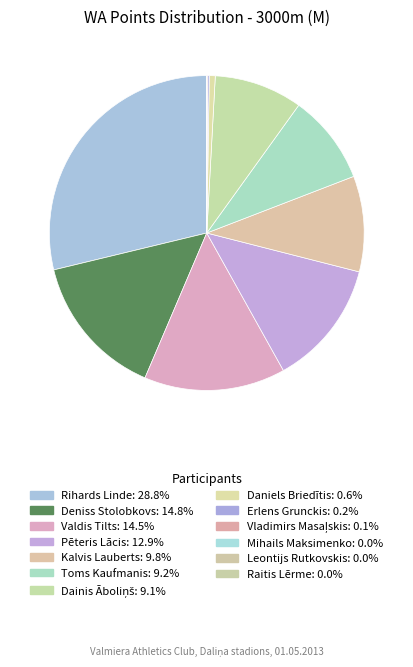

To the nearest percent, what is the difference between the largest and smallest slice percentages?

29%